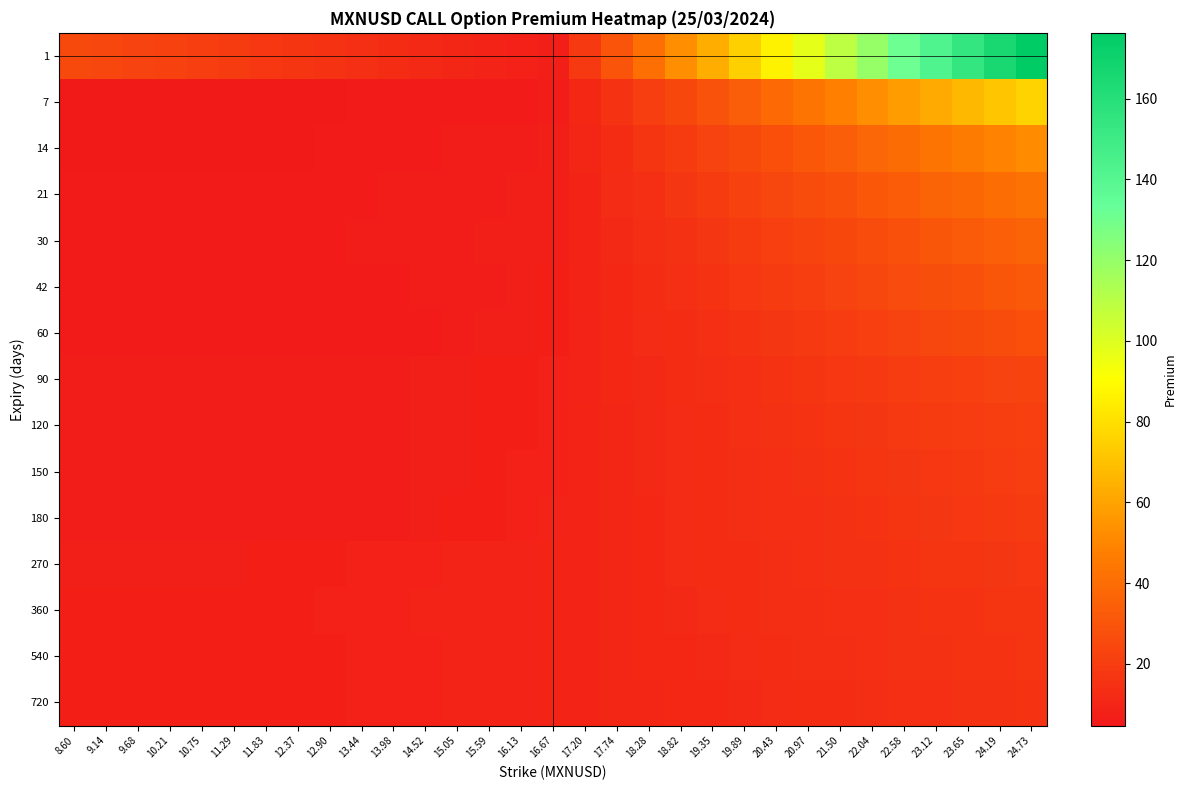

At which category is the sum across all series the highest?

24.73